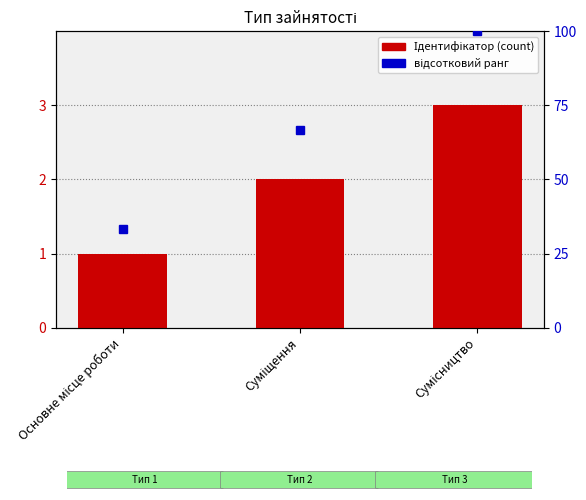

Is it true that the value at Суміщення is 1?

False